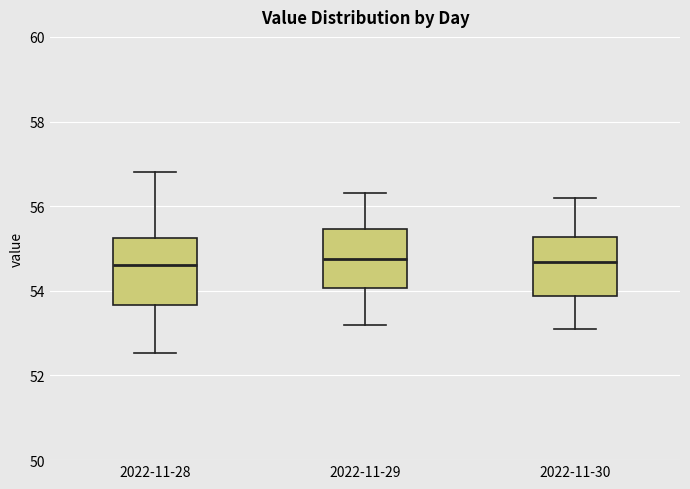

Which box is the tallest, from its lower edge to its upper edge?

2022-11-28